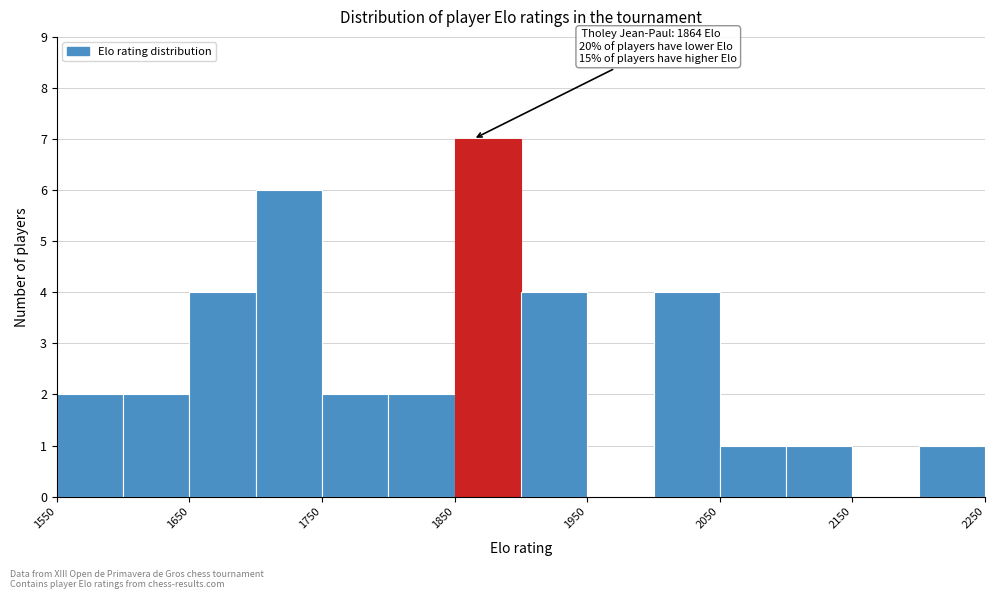

Over which range of the x-axis is the bar tallest?

1850 to 1900